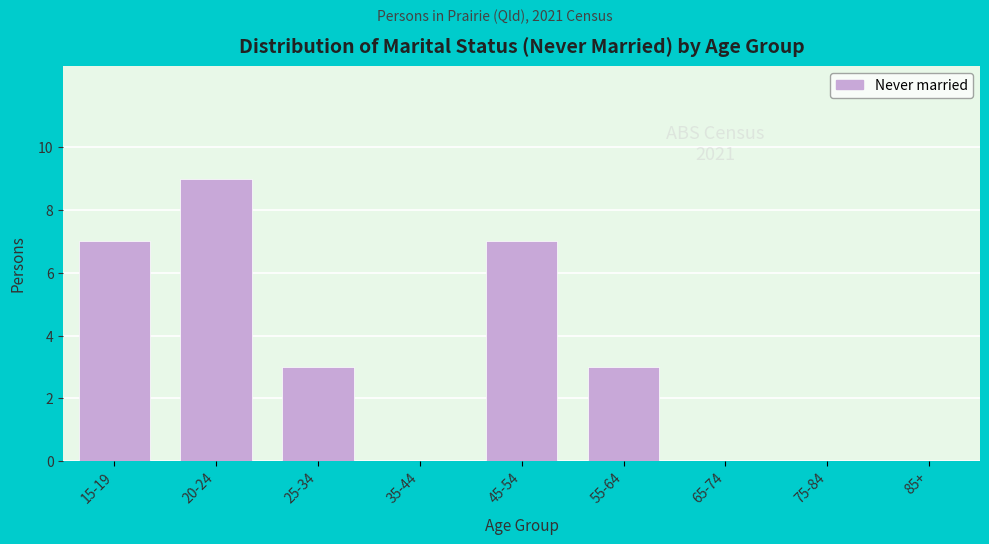

Reading left to right, extract all data points from this chart.

15-19=7	20-24=9	25-34=3	35-44=0	45-54=7	55-64=3	65-74=0	75-84=0	85+=0